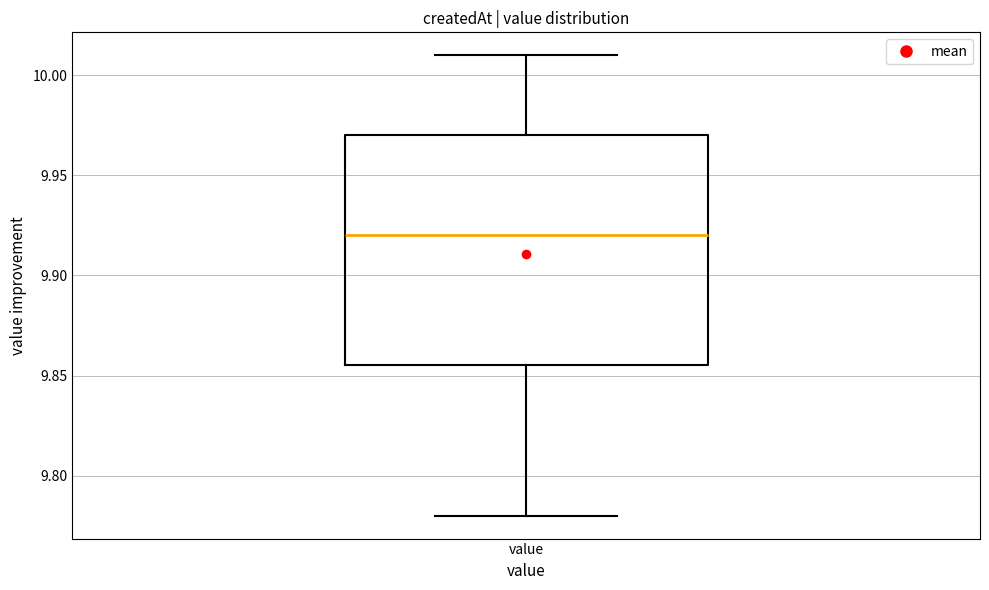

Where does the lower whisker of the box for value end on the y-axis? The values are not printed on the chart, so give them approximately, as read against the axis.

9.780